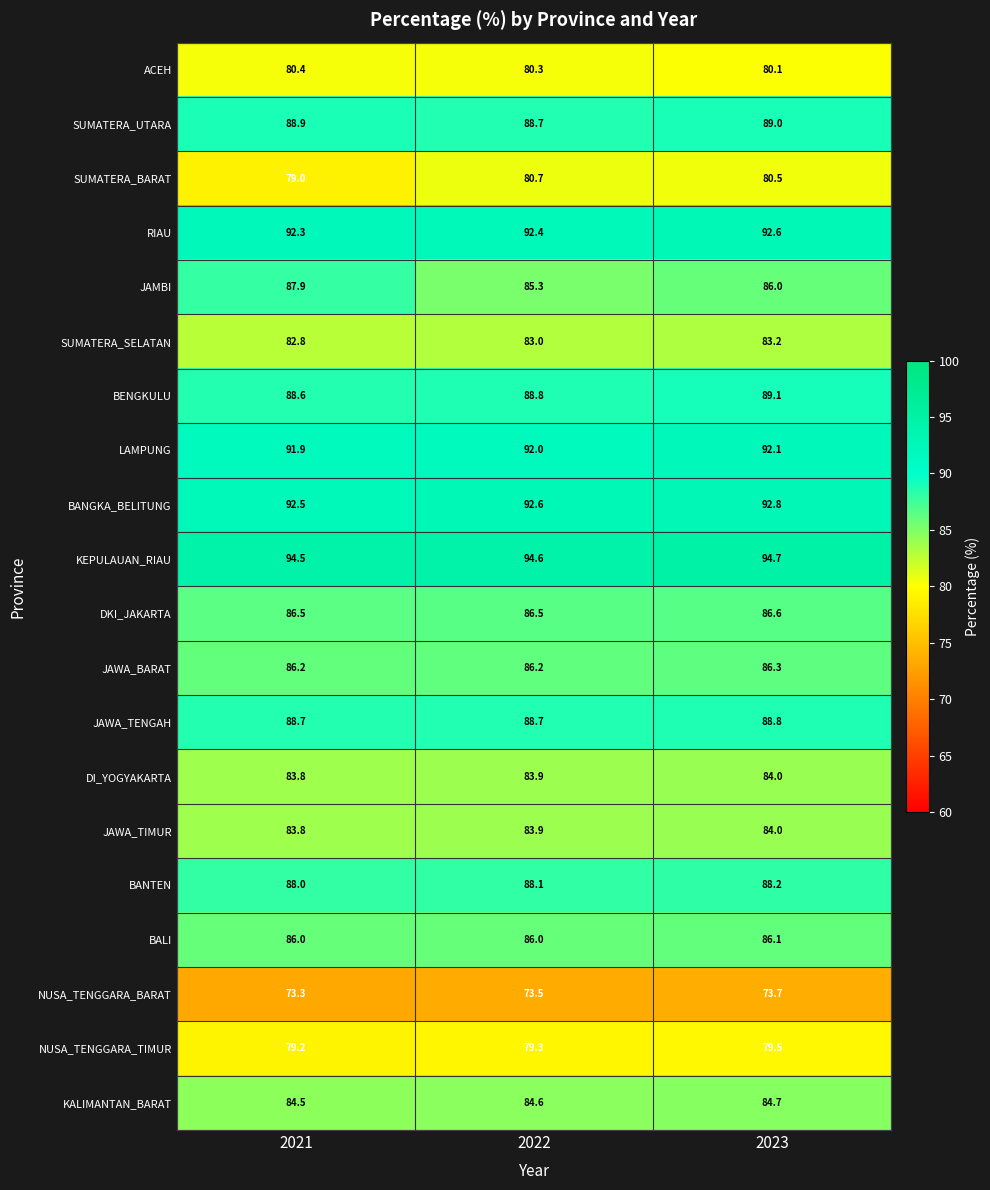

True or false: ACEH has a value of 55.7 at 2023.

False